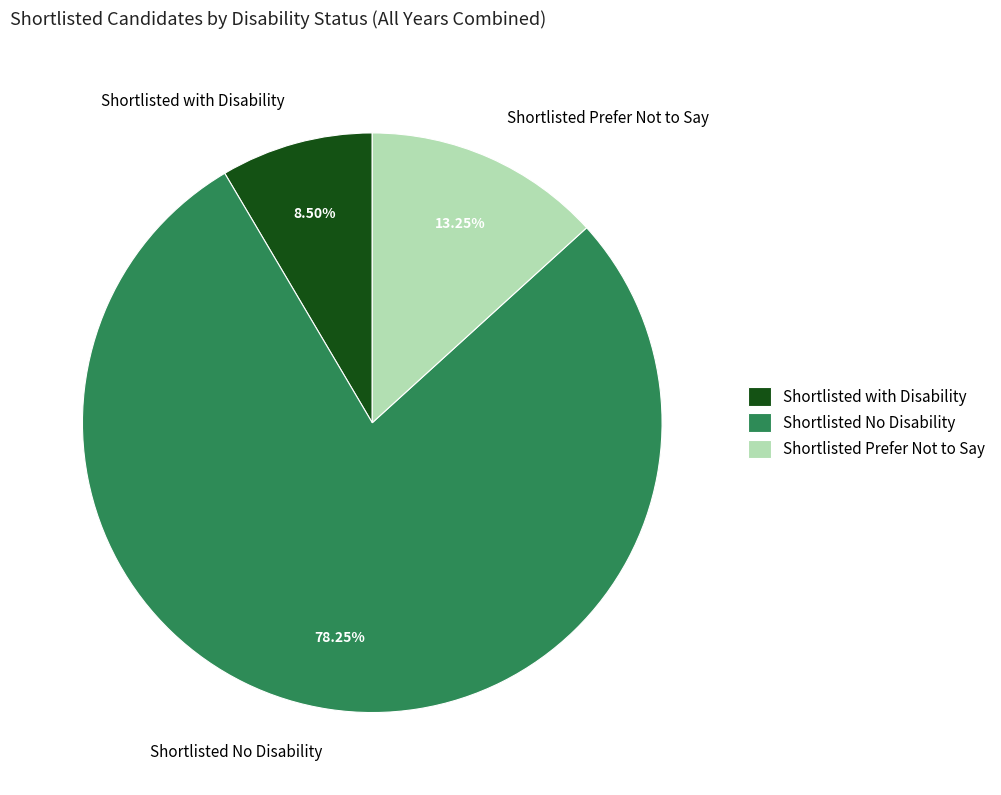

Combined, do Shortlisted with Disability and Shortlisted No Disability account for over 50%?

Yes